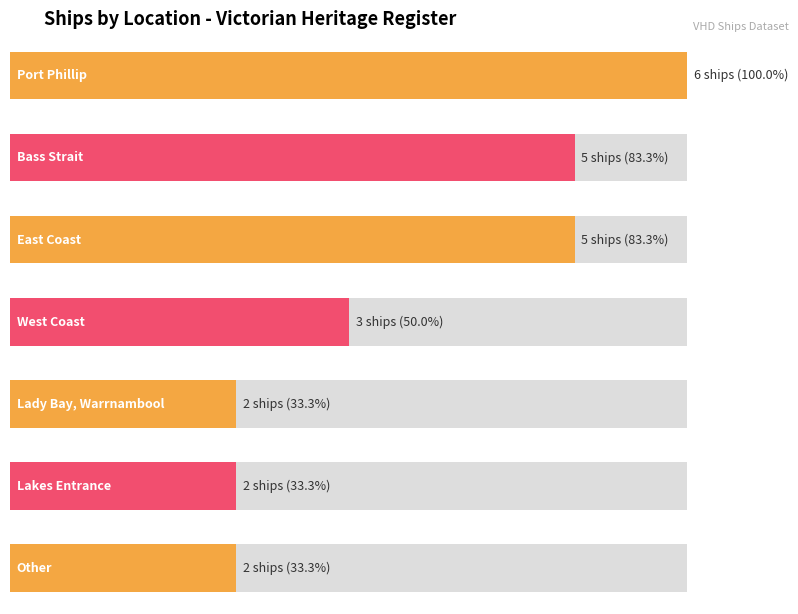

List the labels in order of value, largest first.

Port Phillip, Bass Strait, East Coast, West Coast, Lady Bay, Warrnambool, Lakes Entrance, Other